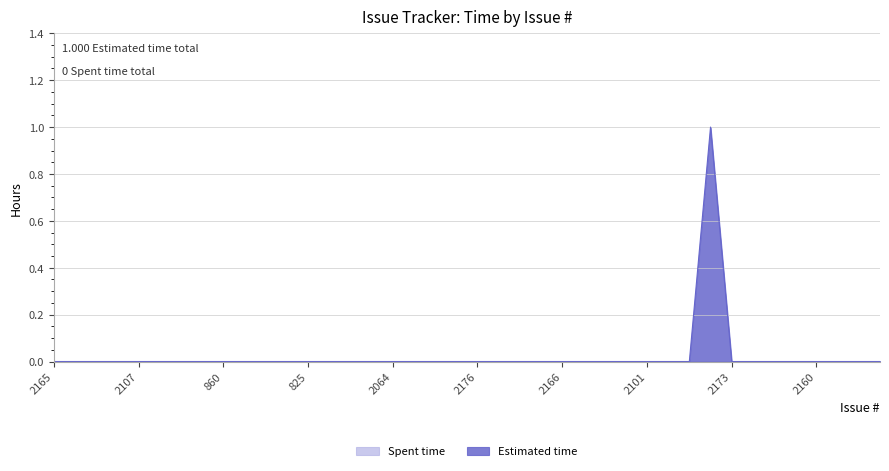

What position from the left is 2165?

1